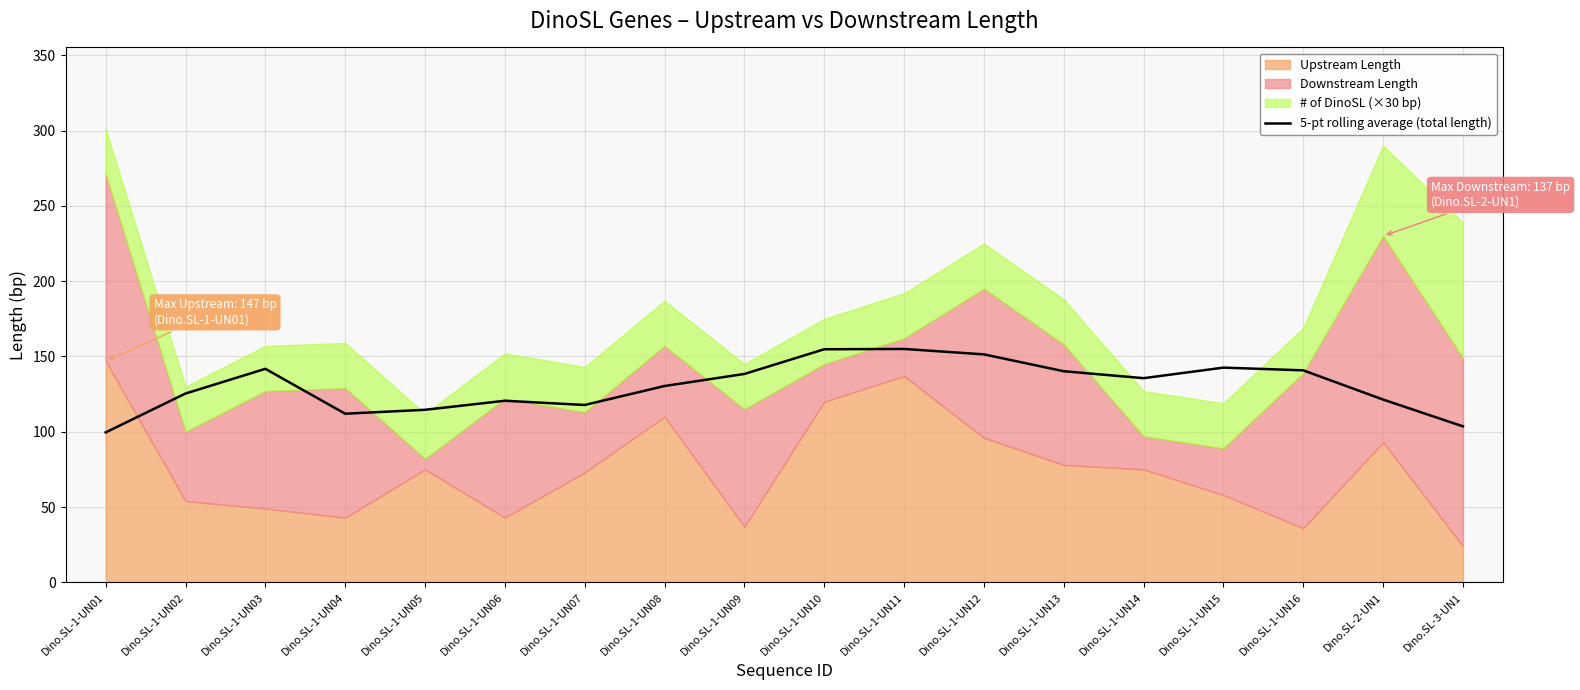

What is the difference between the second highest and minimum values?

55.2